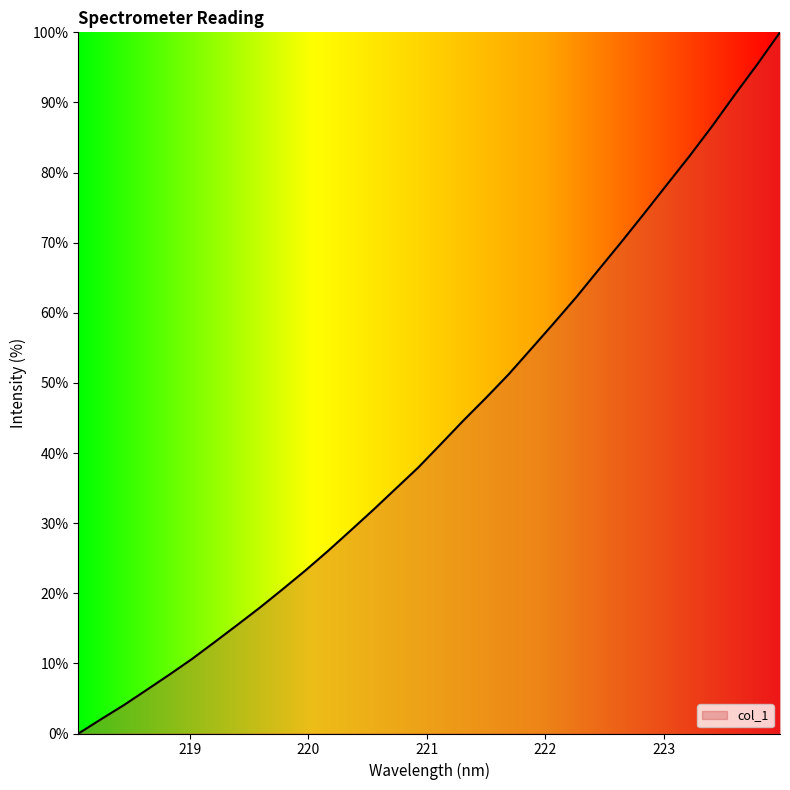

What is the difference between the maximum and minimum values?

100.0